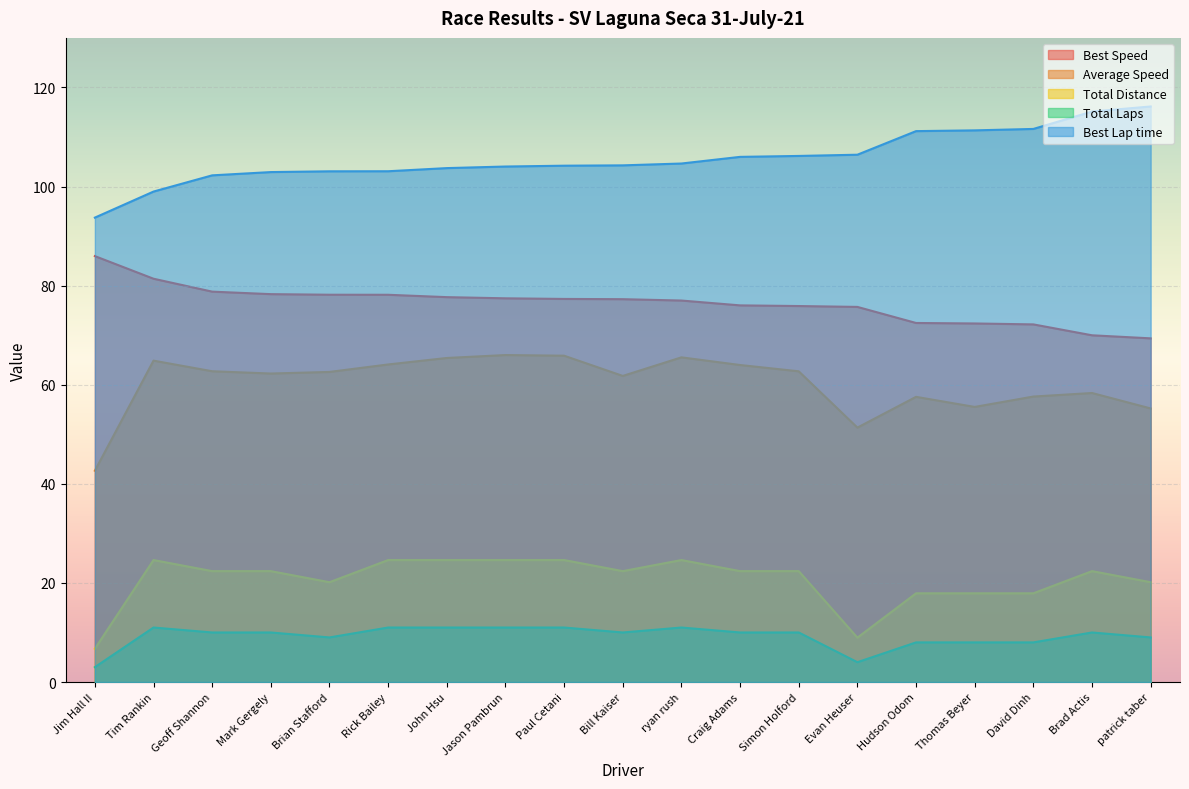

What is the value of the Best Lap time point at the 2nd from the left?

99.0